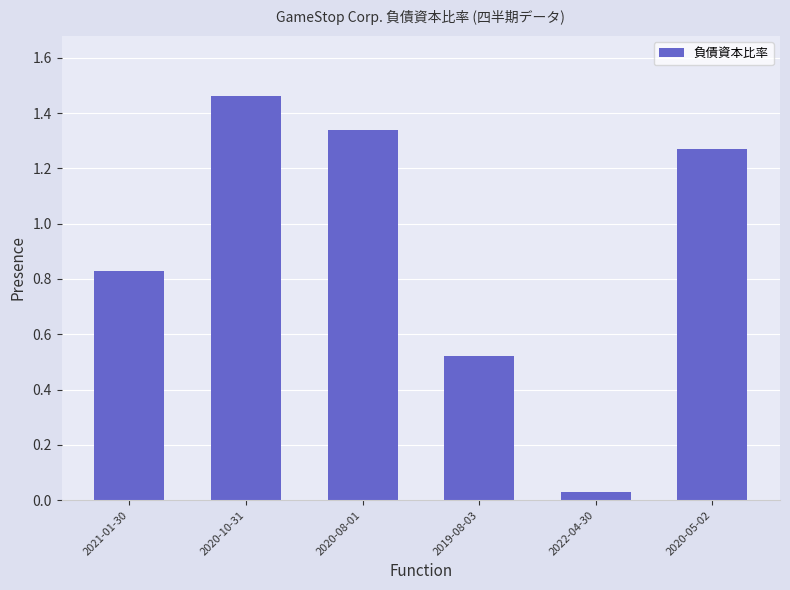

Where does the data first go above 1?

2020-10-31